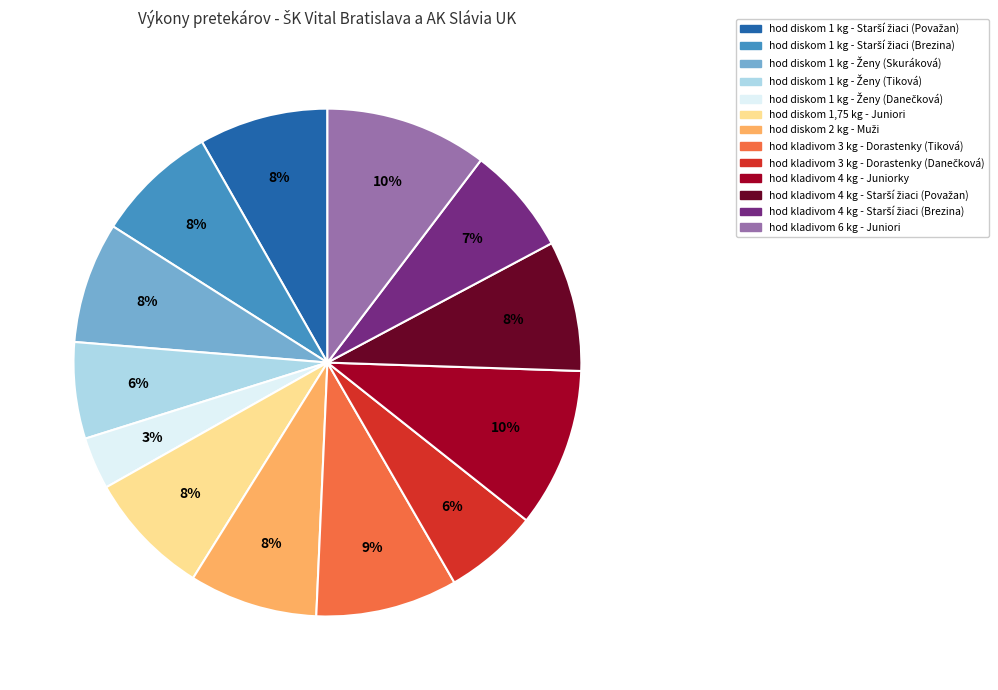

What percentage is the hod kladivom 3 kg - Dorastenky (Tiková) slice, to the nearest percent?

9%